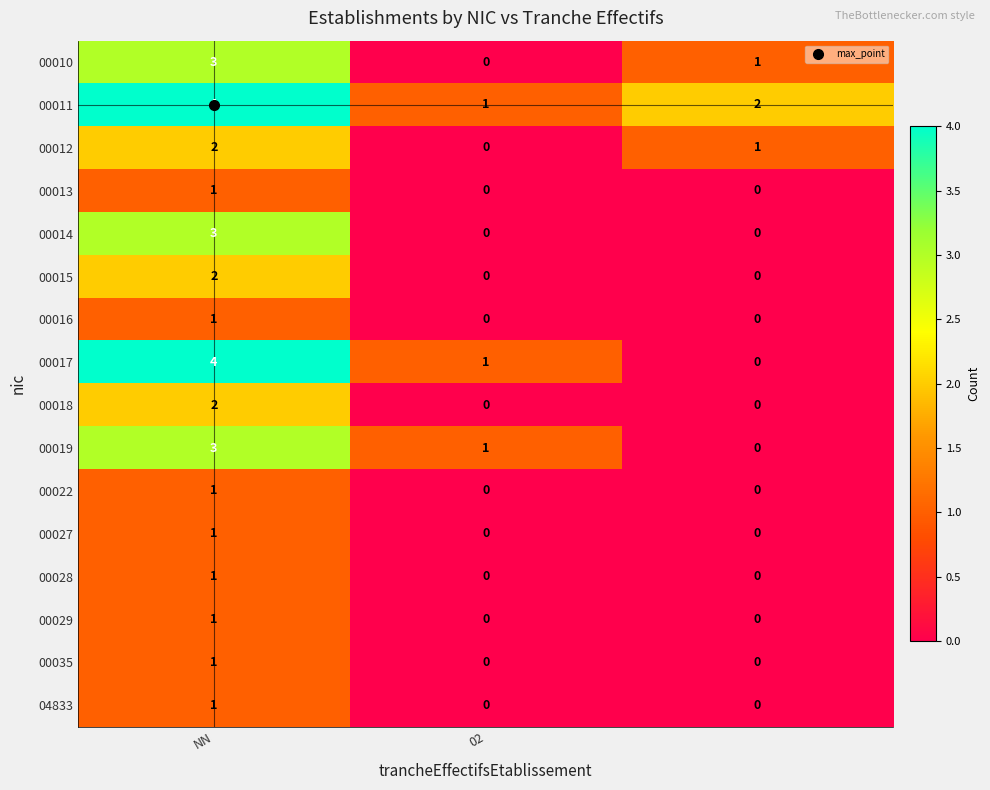

Which series has the largest range (max minus min)?

00017